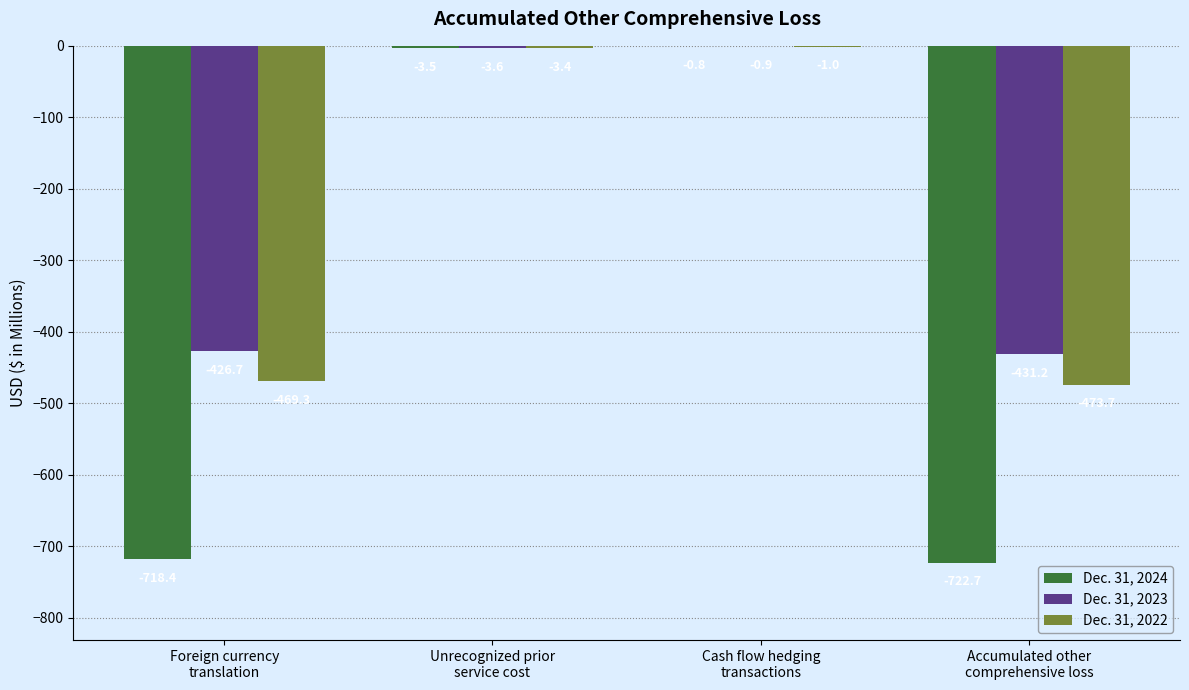

Reading left to right, transcribe all the data shown in this chart.

Dec. 31, 2024: -718.4	-3.5	-0.8	-722.7
Dec. 31, 2023: -426.7	-3.6	-0.9	-431.2
Dec. 31, 2022: -469.3	-3.4	-1.0	-473.7